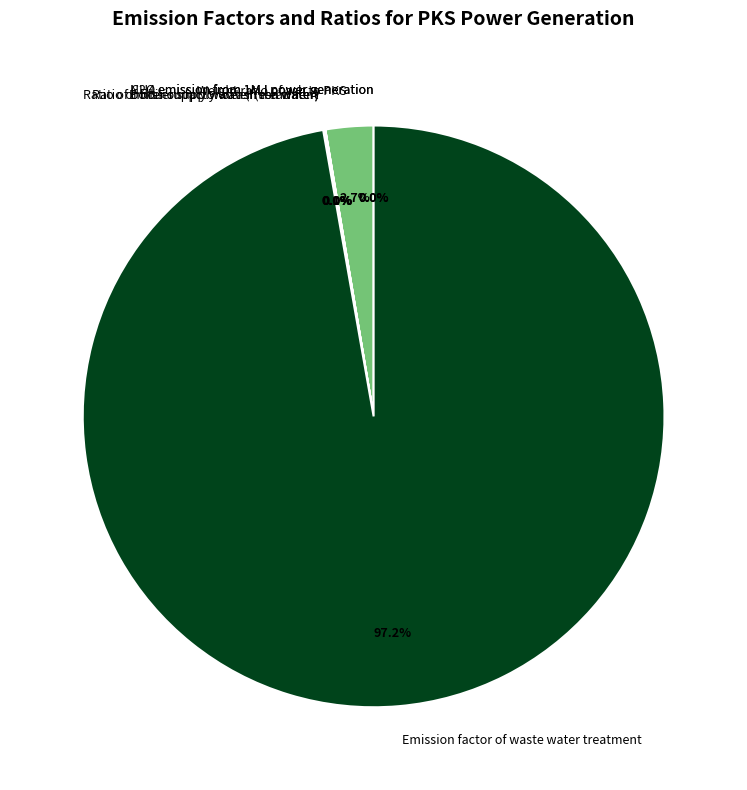

Does any single category account for the majority?

Yes